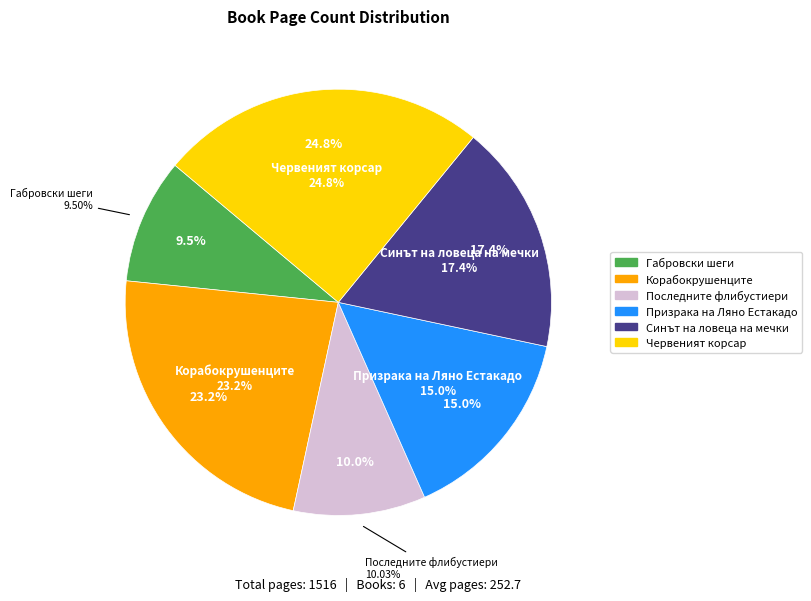

Combined, what portion of the pie is Корабокрушенците
(19779) and Синът на ловеца на мечки
(7286)?

40.6%